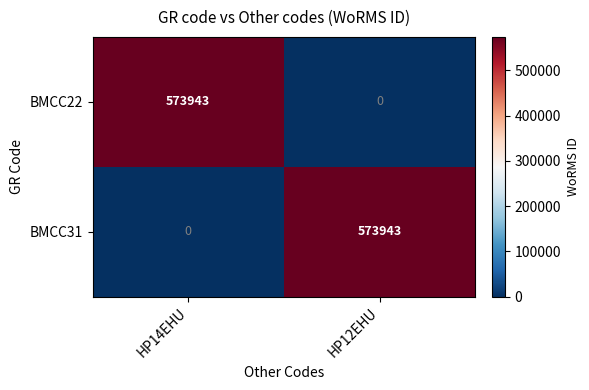

The BMCC31 series shows -374630 at HP14EHU. True or false?

False